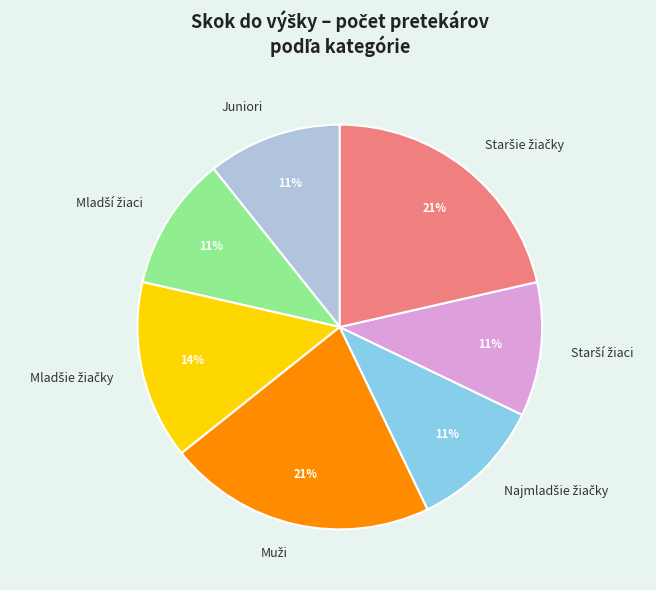

To the nearest percent, what is the average slice percentage?

14%